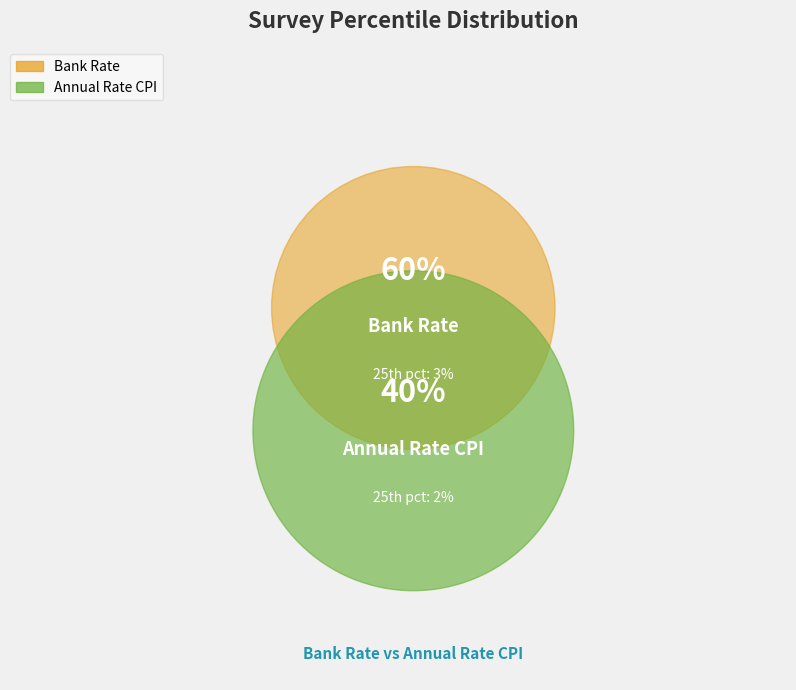

To the nearest percent, what percentage of the pie is Bank Rate?

60%